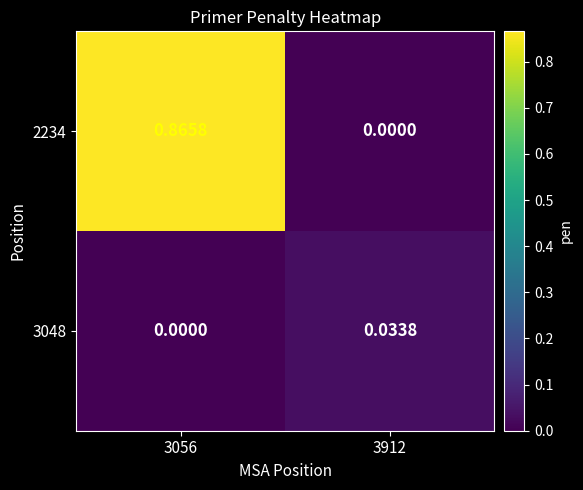

Is the value of 2234 at 3056 greater than the value of 3048 at 3912?

Yes